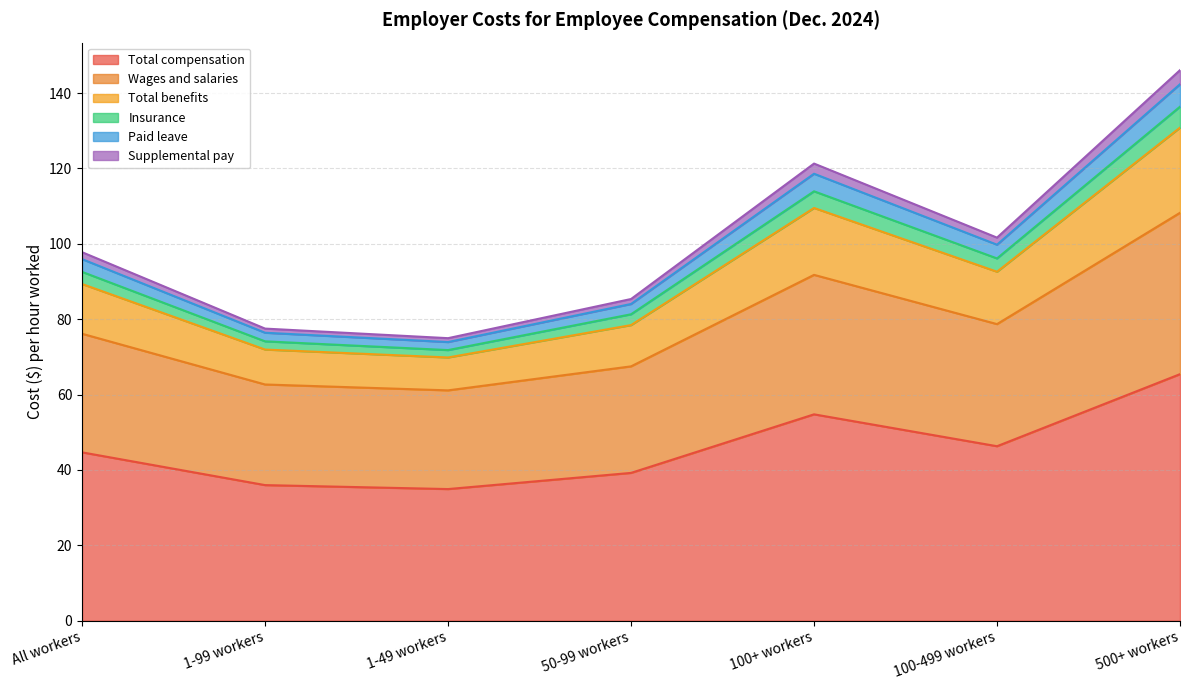

True or false: Total compensation and Wages and salaries cross at least once.

False